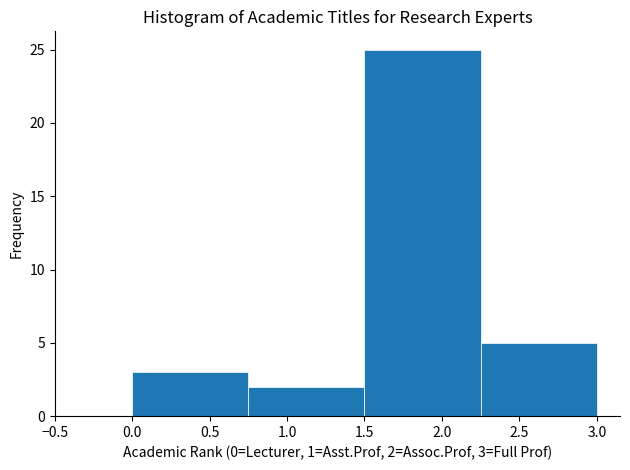

Over which range of the x-axis is the bar tallest?

1.50 to 2.25